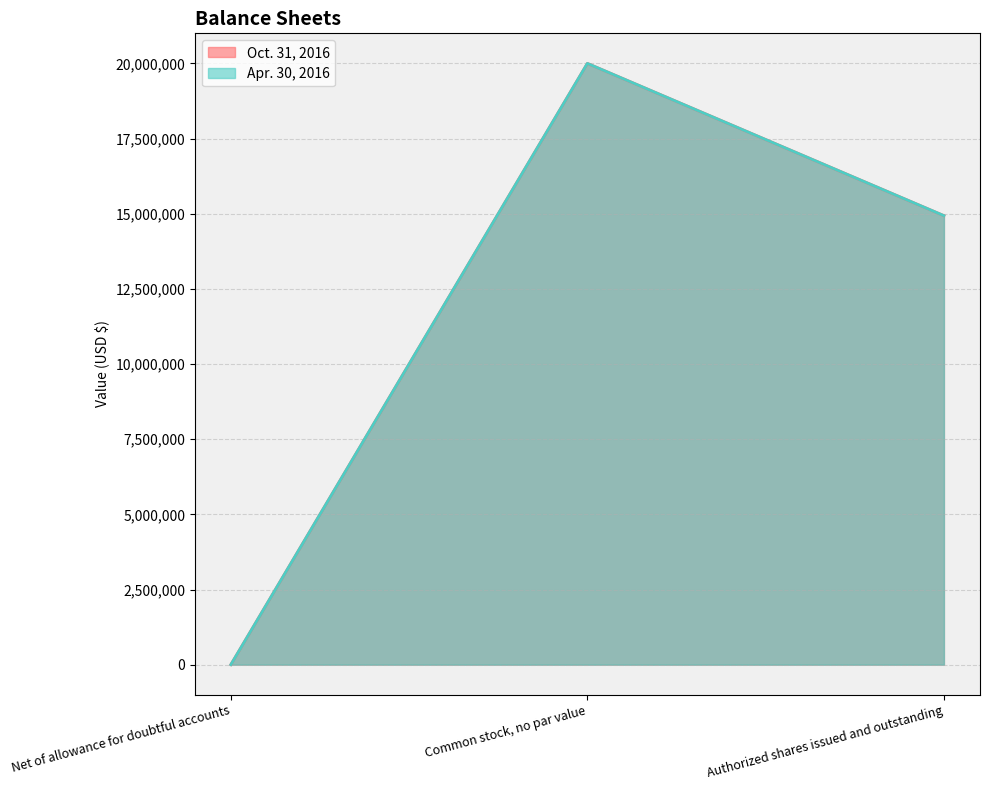

How many lines are shown in the chart?

2